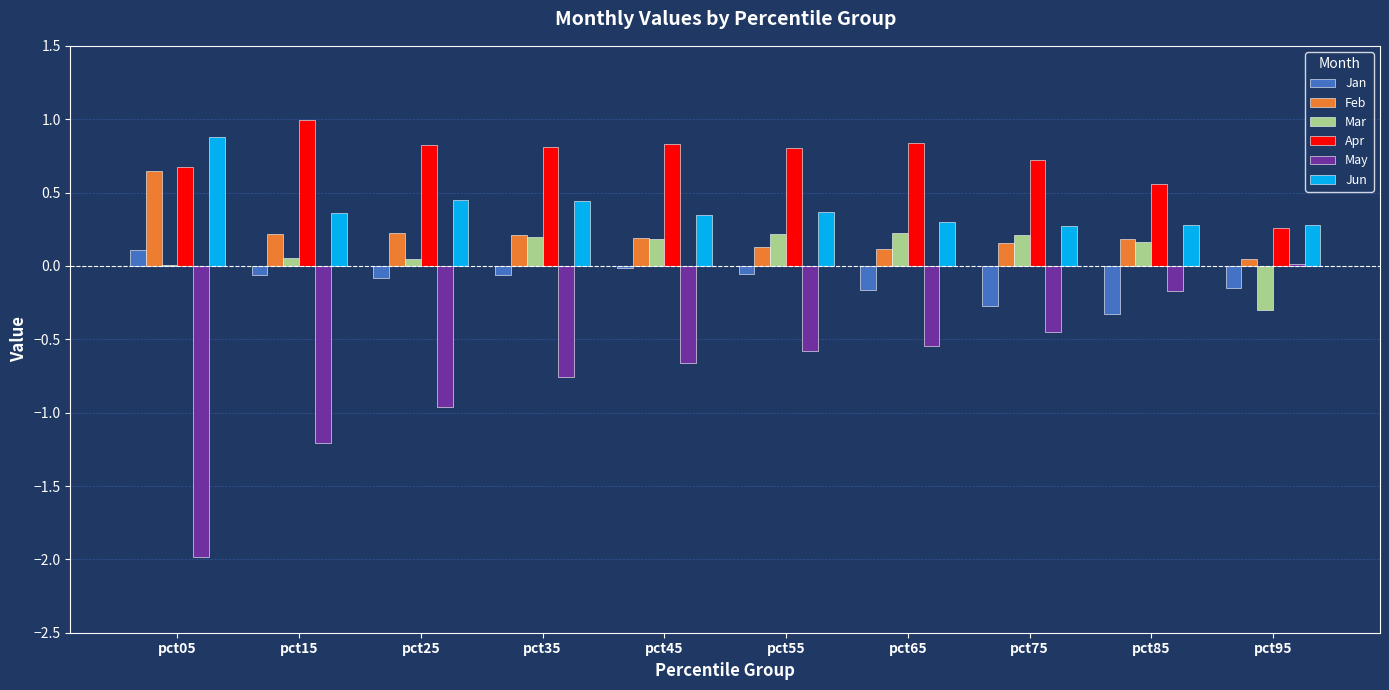

Which series has the largest total across all categories?

Apr